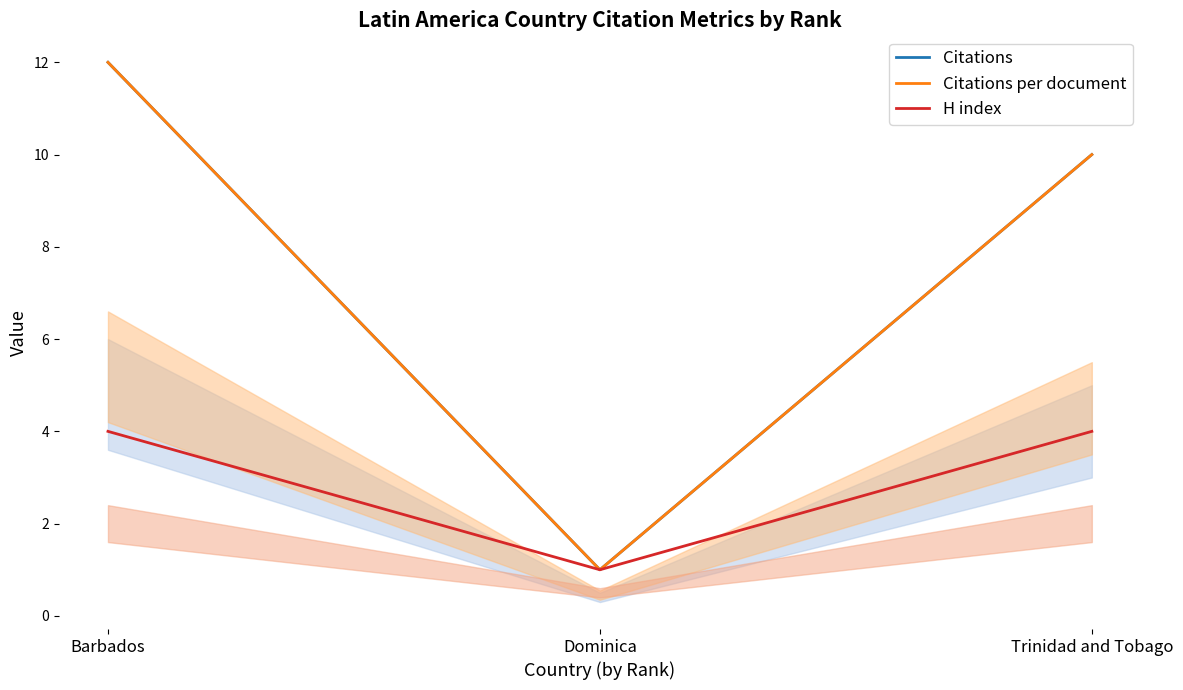

Is it true that Citations per document equals 12 at Barbados?

True